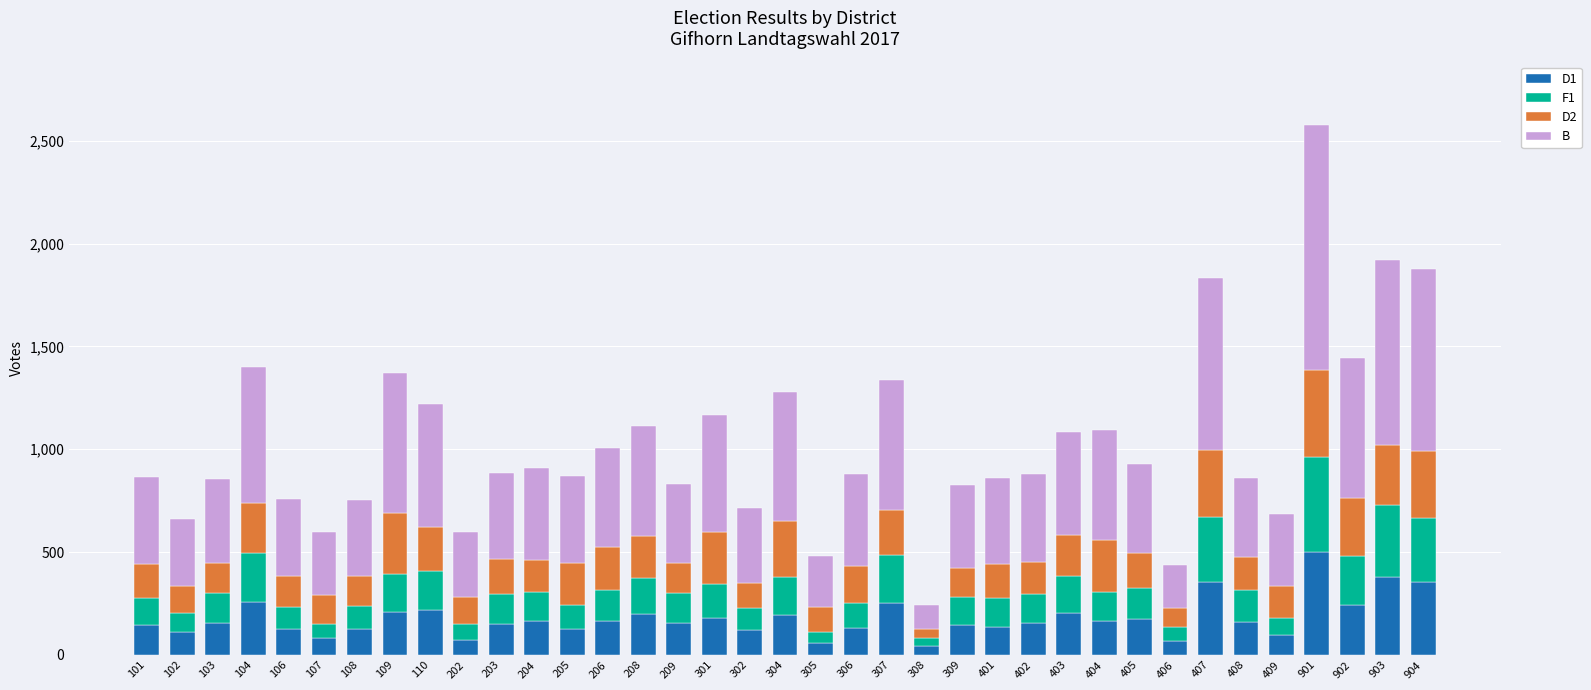

What are all the series names shown in the legend?

D1, F1, D2, B